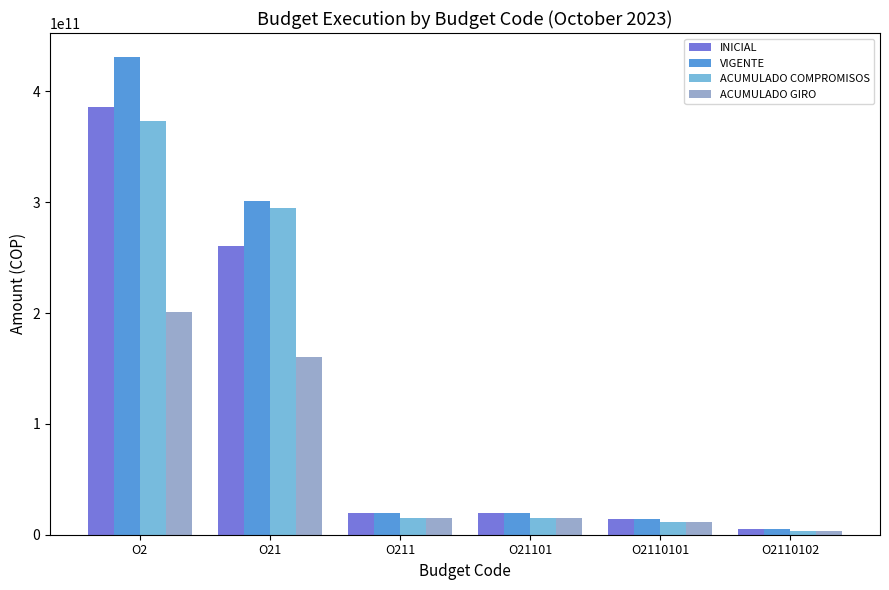

Which series has the widest spread of values?

VIGENTE